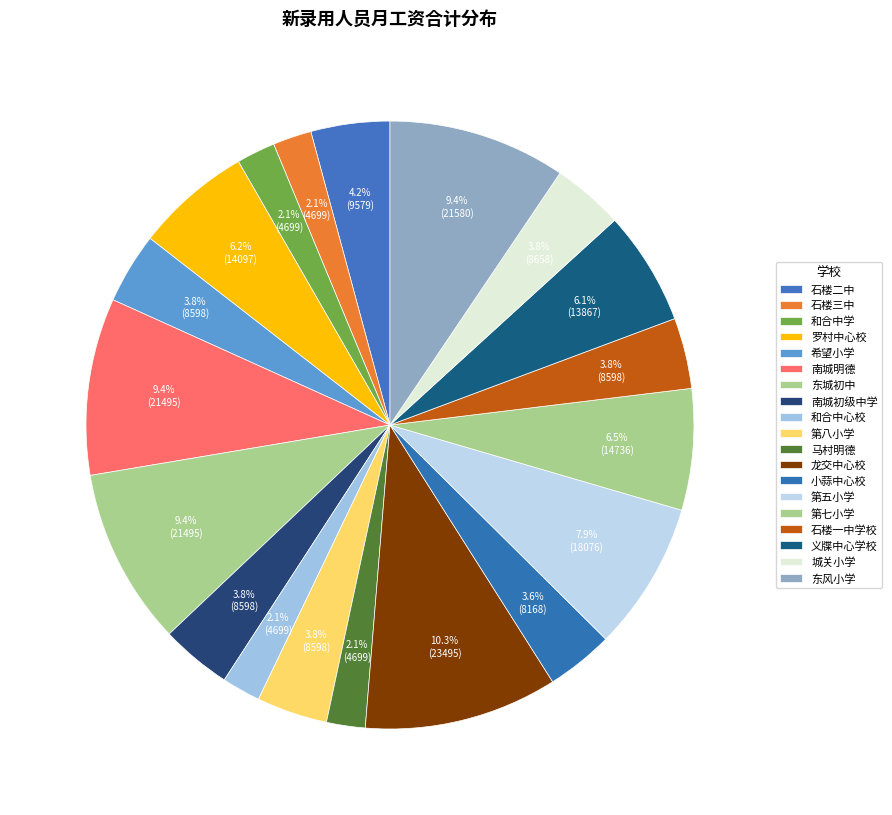

Count the number of slices in the pie.

19